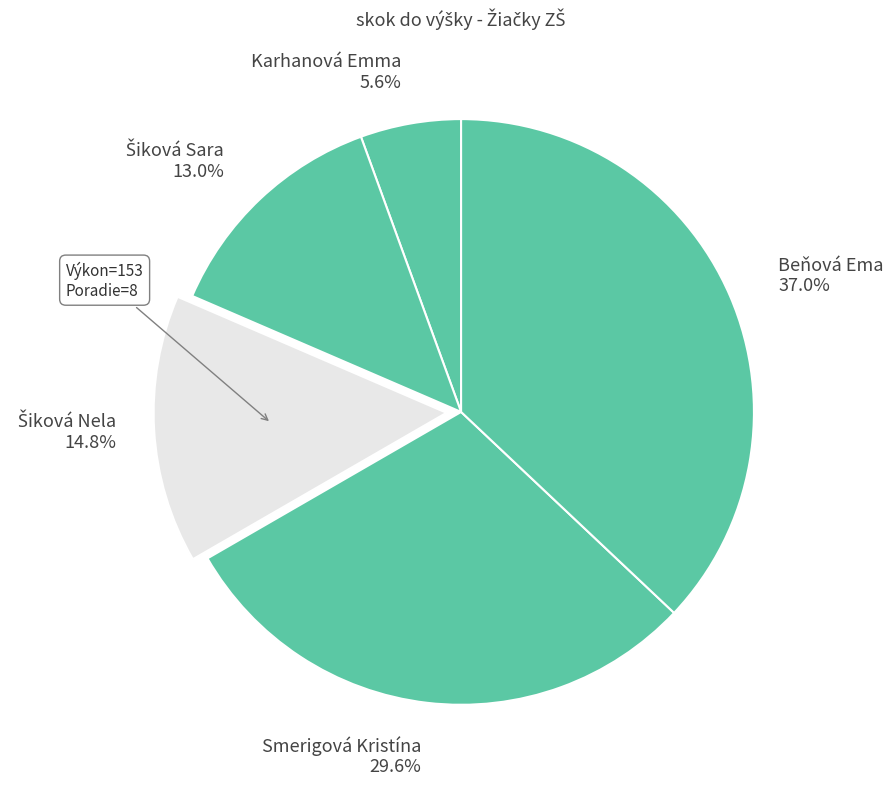

What percentage is the Karhanová Emma slice, to the nearest percent?

6%